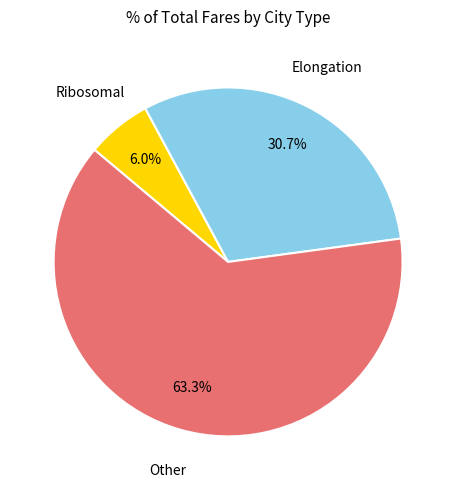

Is there a majority slice in this chart?

Yes